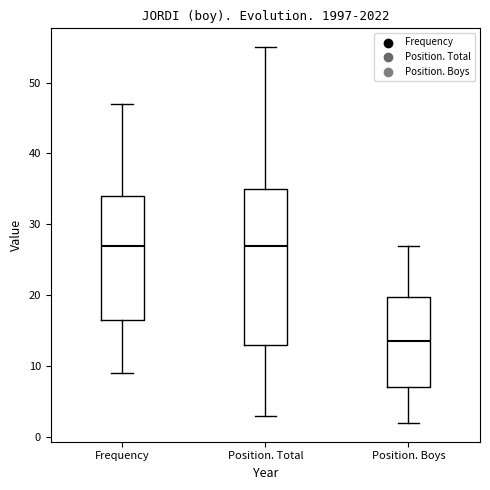

Where does the upper whisker of the box for Frequency end on the y-axis? The values are not printed on the chart, so give them approximately, as read against the axis.

47